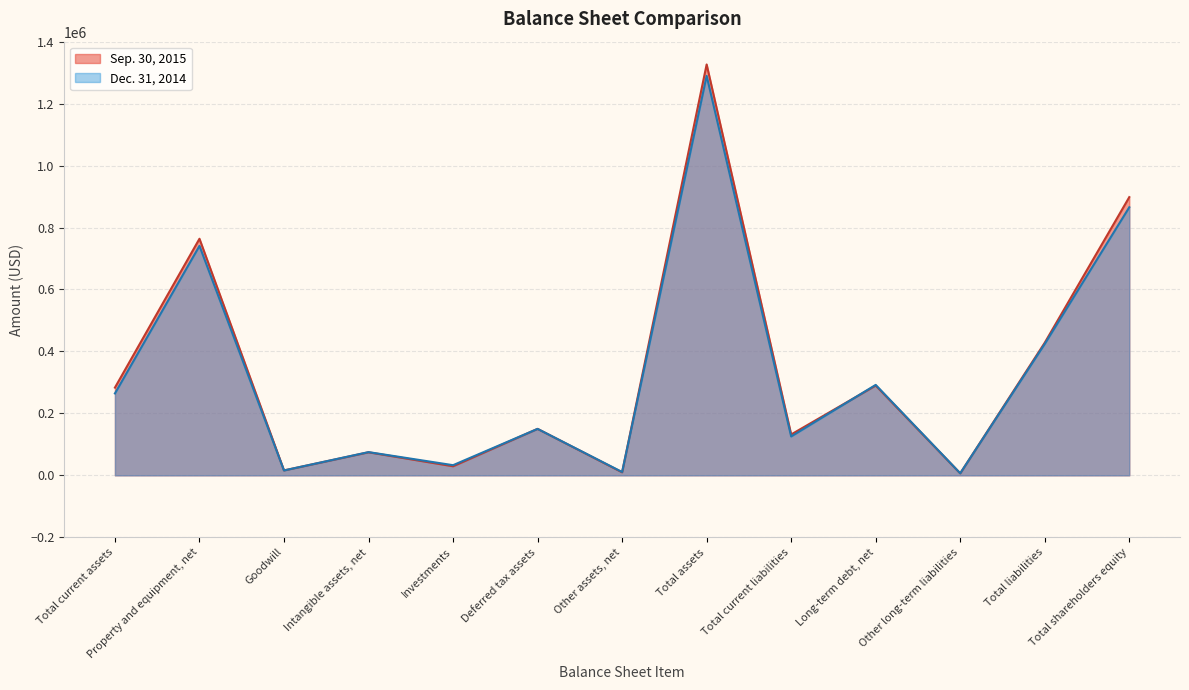

At which label does Dec. 31, 2014 first exceed 150023?

Total current assets